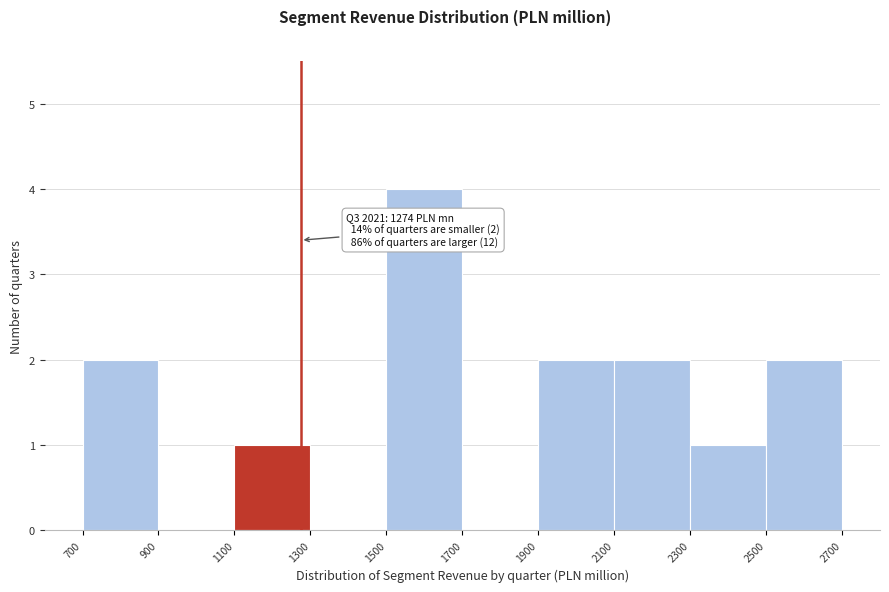

Over which range of the x-axis is the bar tallest?

1500 to 1700